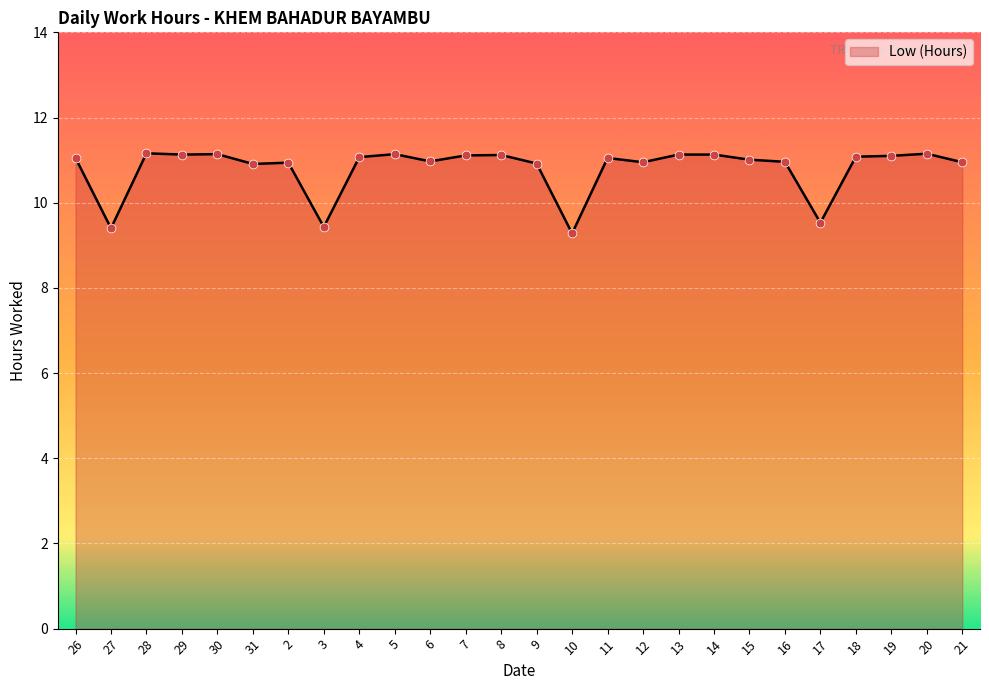

Approximately how many times larger is the value at 7 compared to 3?

1.2